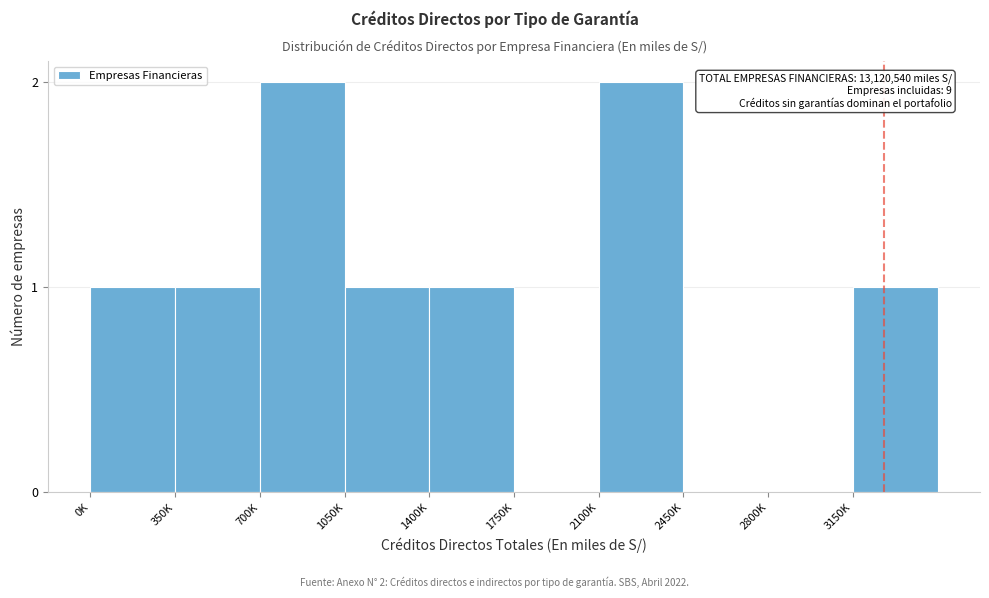

Reading left to right, what are all the values shown in this chart?

0K=1	350K=1	700K=2	1050K=1	1400K=1	1750K=0	2100K=2	2450K=0	2800K=0	3150K=1